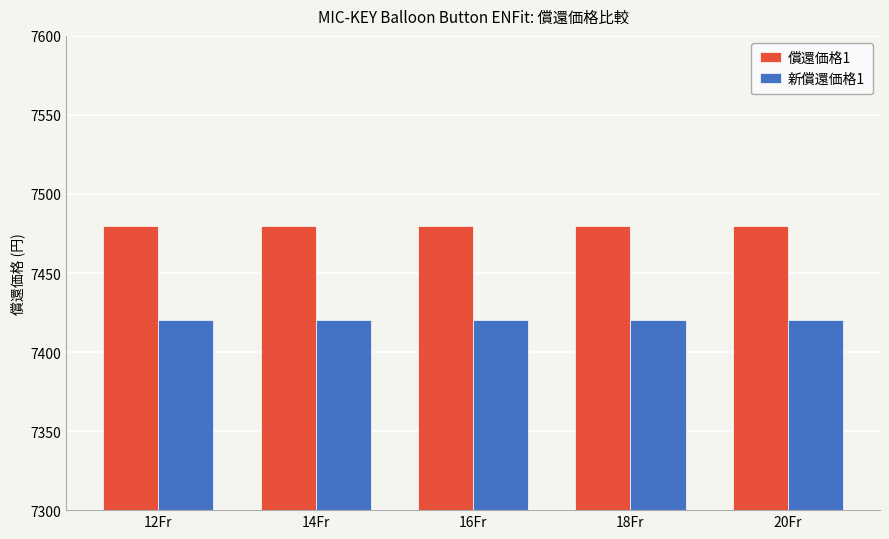

What is the spread (max minus min) of values at 12Fr?

60